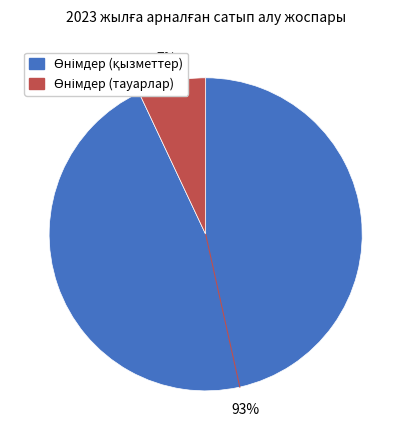

To the nearest percent, what is the average slice percentage?

50%